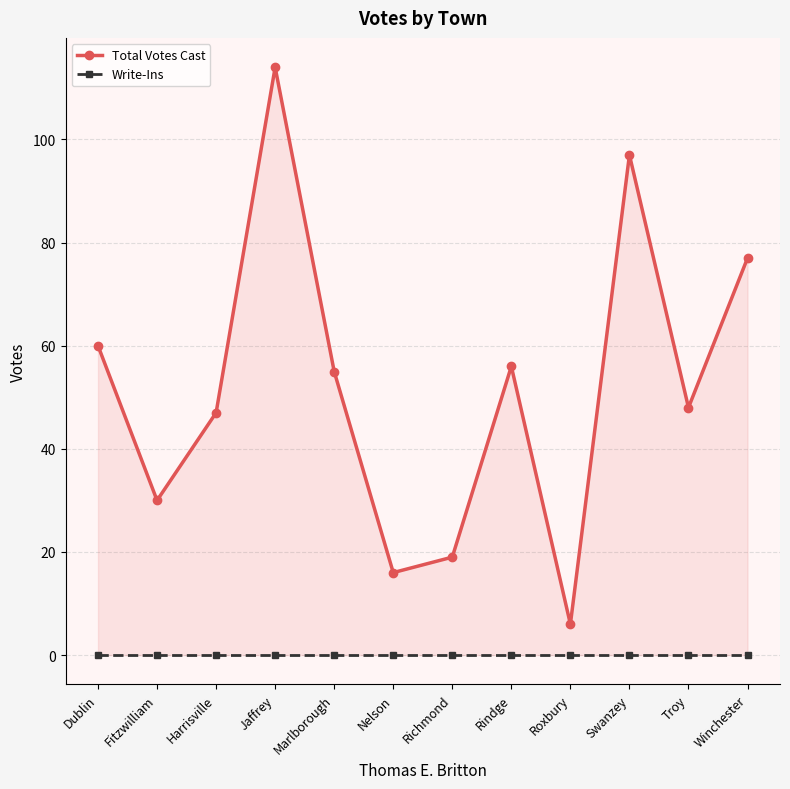

Reading left to right, list all the values displayed in this chart.

Total Votes Cast: Dublin=60	Fitzwilliam=30	Harrisville=47	Jaffrey=114	Marlborough=55	Nelson=16	Richmond=19	Rindge=56	Roxbury=6	Swanzey=97	Troy=48	Winchester=77
Write-Ins: Dublin=0	Fitzwilliam=0	Harrisville=0	Jaffrey=0	Marlborough=0	Nelson=0	Richmond=0	Rindge=0	Roxbury=0	Swanzey=0	Troy=0	Winchester=0